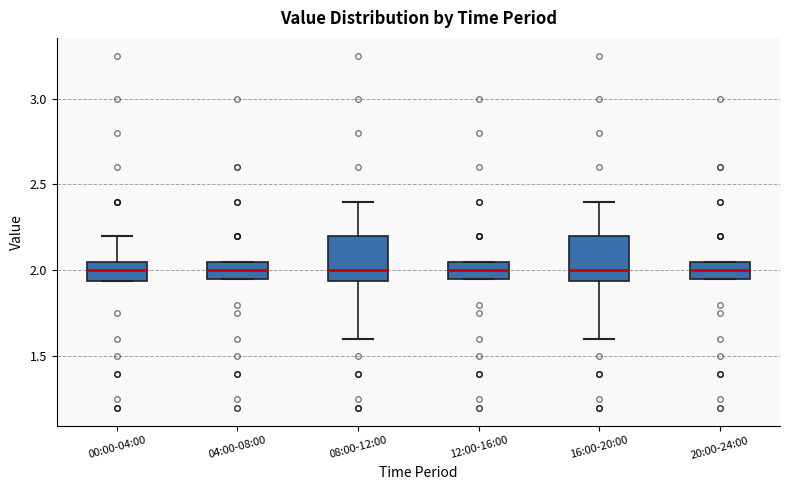

Reading left to right, read every box against the y-axis: the position of its median line, the range the box covers, and the ends of its whiskers. The values are not printed on the chart, so give them approximately, as read against the axis.

00:00-04:00: median 2.00, box 1.95 to 2.05, whiskers 1.95 to 2.20
04:00-08:00: median 2.00, box 1.95 to 2.05, whiskers 1.95 to 2.05
08:00-12:00: median 2.00, box 1.95 to 2.20, whiskers 1.60 to 2.40
12:00-16:00: median 2.00, box 1.95 to 2.05, whiskers 1.95 to 2.05
16:00-20:00: median 2.00, box 1.95 to 2.20, whiskers 1.60 to 2.40
20:00-24:00: median 2.00, box 1.95 to 2.05, whiskers 1.95 to 2.05